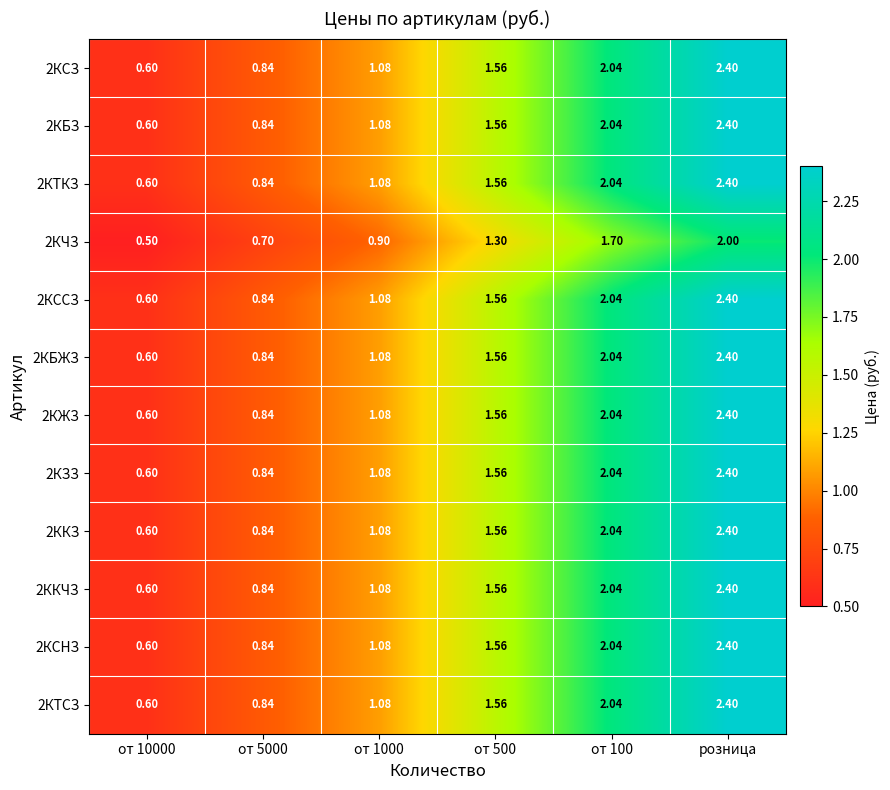

At which category is the sum across all series the highest?

розница